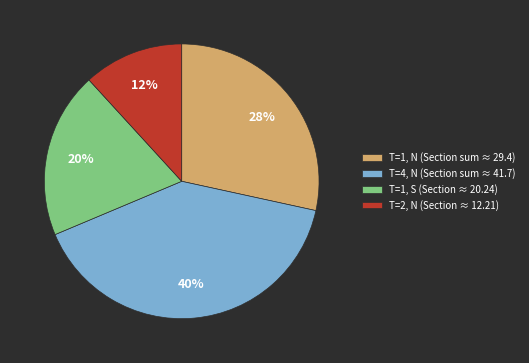

How many slices are in this pie chart?

4